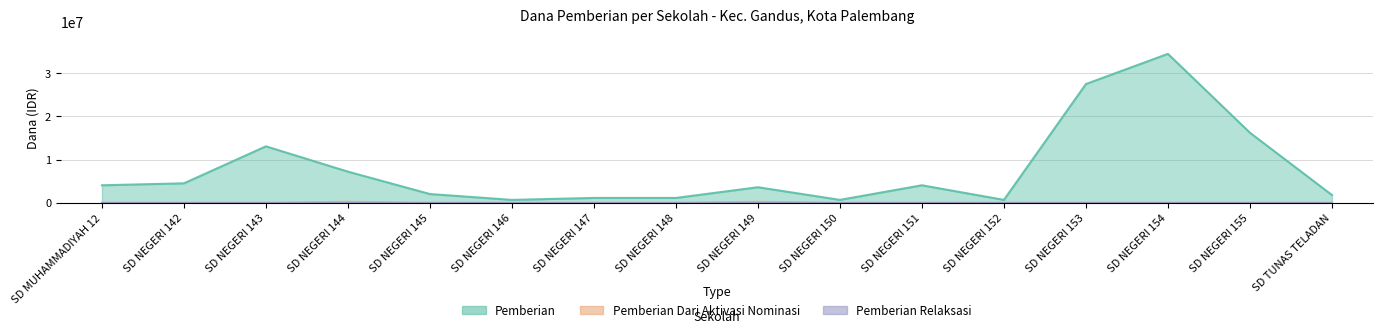

What is the average value of the Pemberian Dari Aktivasi Nominasi series?

28125